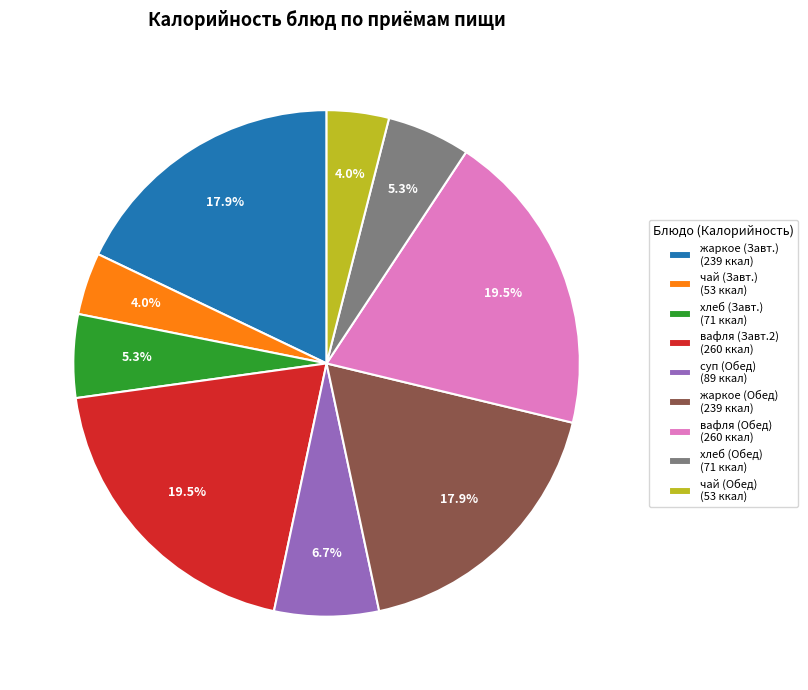

Does вафля (Обед) (260 ккал) account for over 50% of the chart?

No